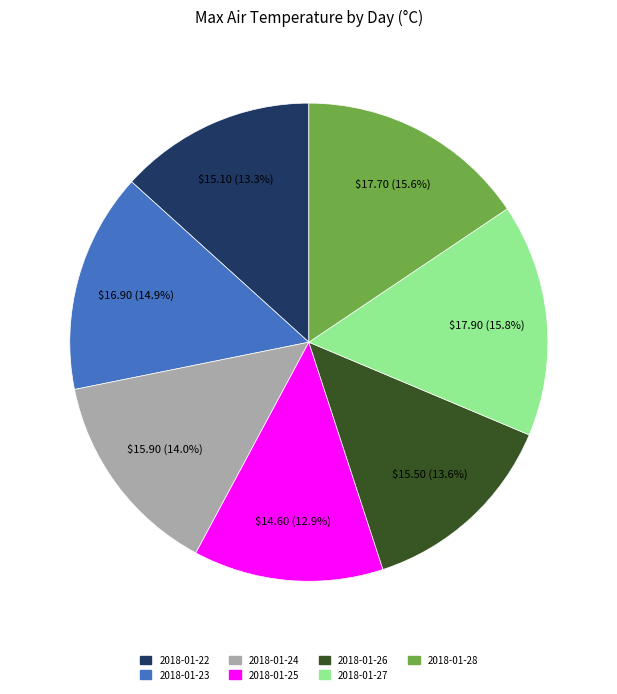

Is it true that 2018-01-26 is 14% of the pie?

True